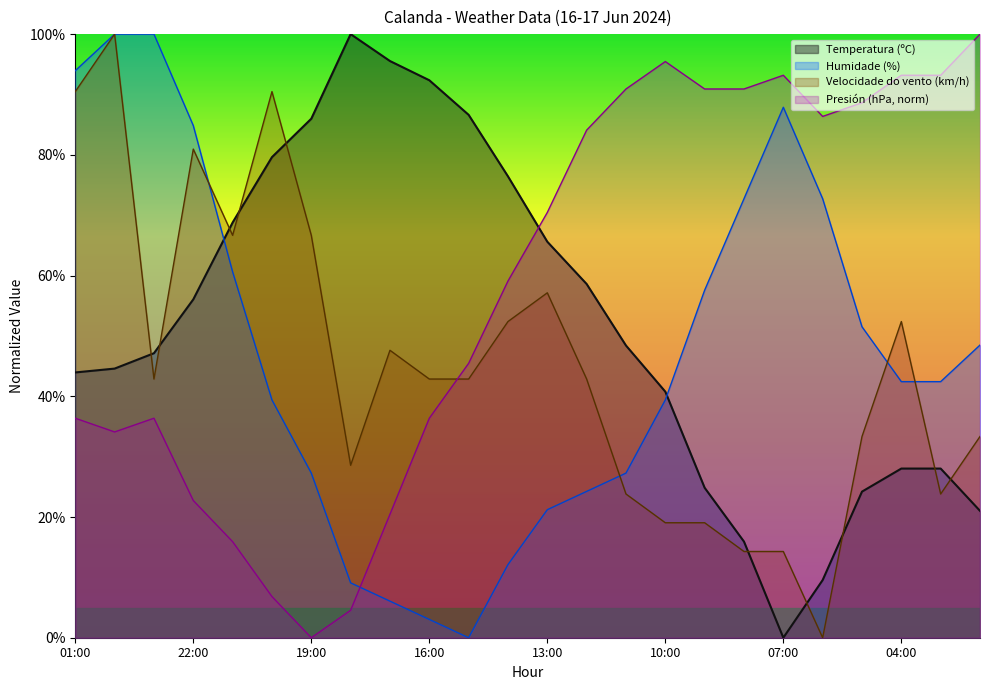

At which category does Humidade (%) reach its first local valley?

15:00